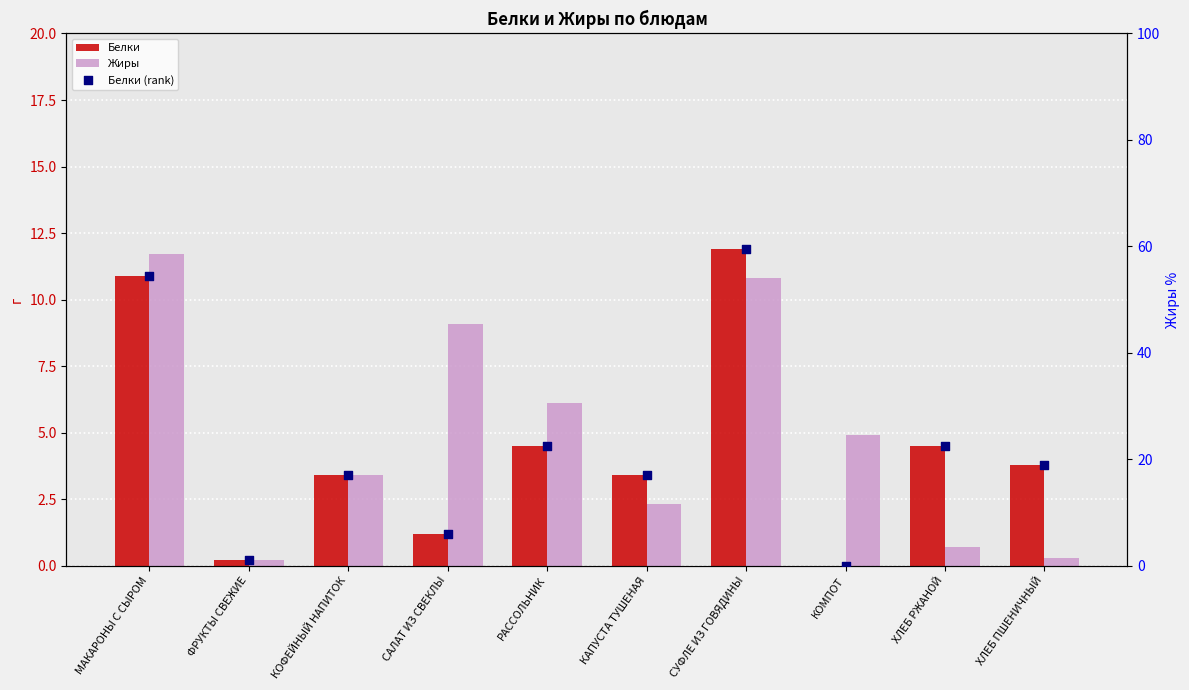

Which series reaches the minimum Y coordinate?

Белки